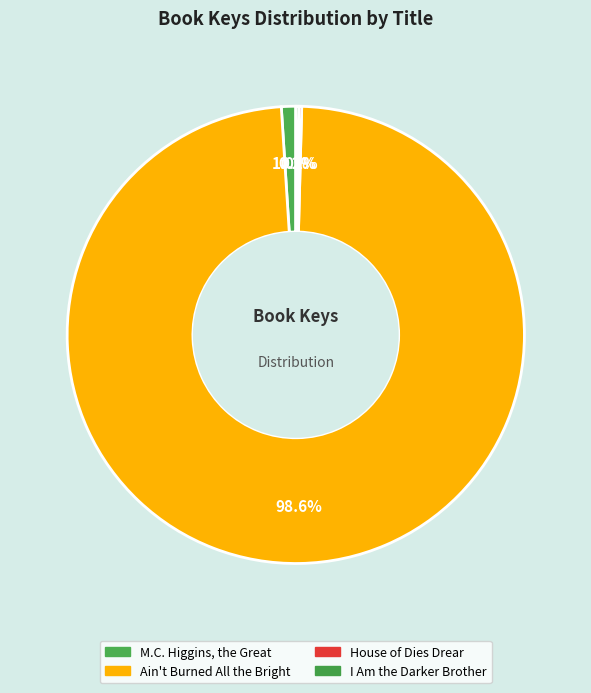

Approximately how many times larger is the value at I Am the Darker Brother compared to House of Dies Drear?

1.0